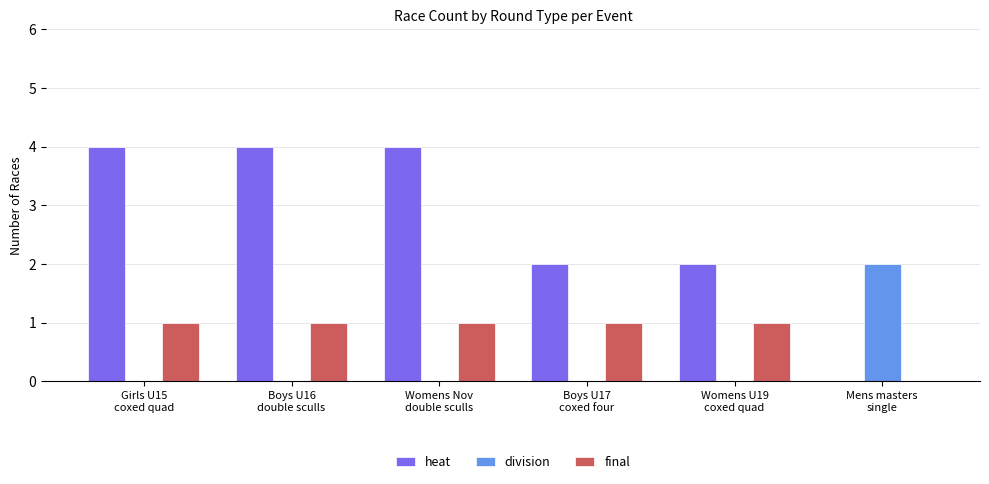

What is the sum of all heat values?

16